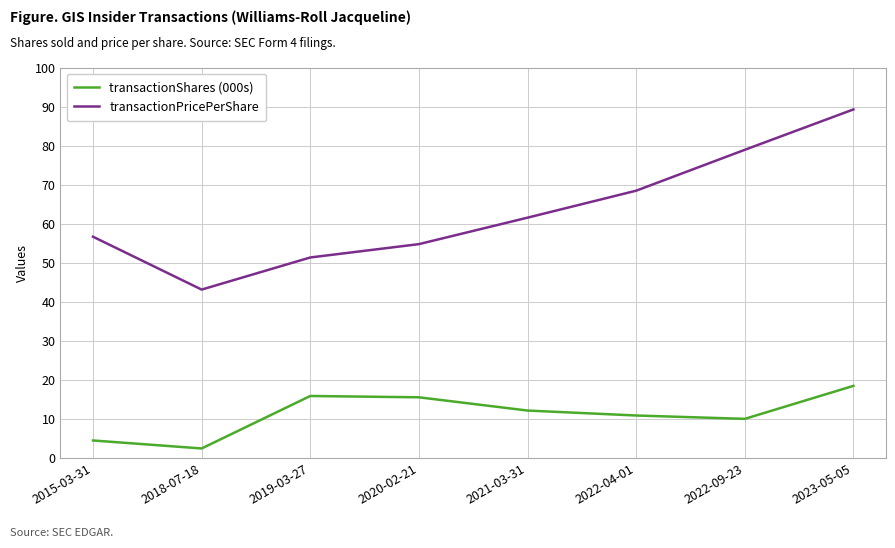

At 2015-03-31, list the series in order from largest to smallest.

transactionPricePerShare, transactionShares (000s)